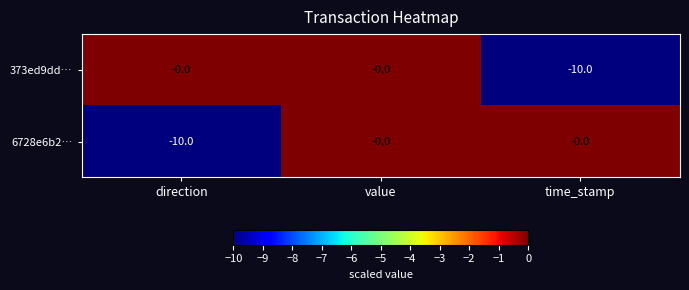

Which series changed the most between direction and value?

6728e6b2…